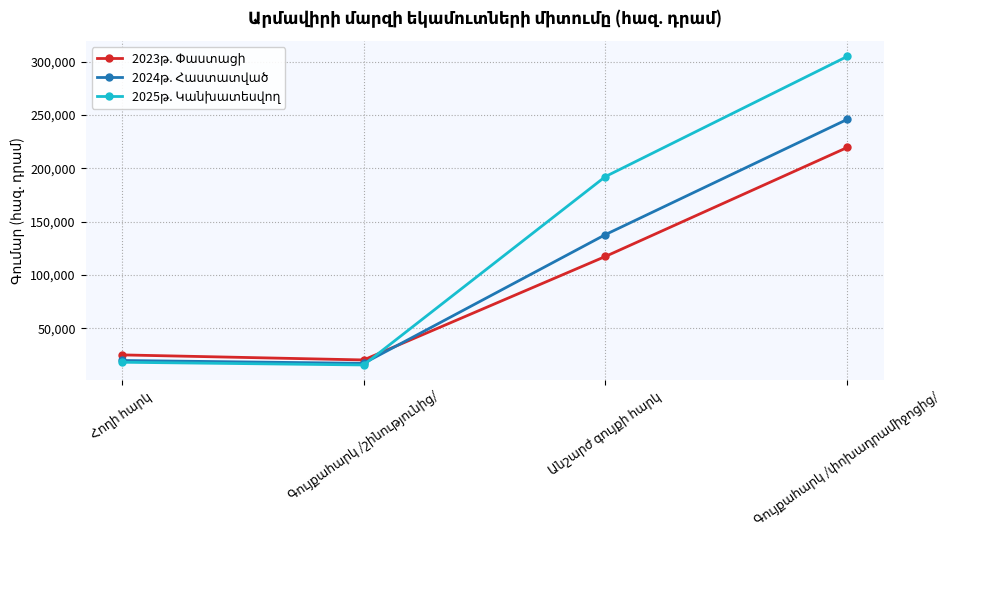

What is the minimum value shown in the chart?

15800.0